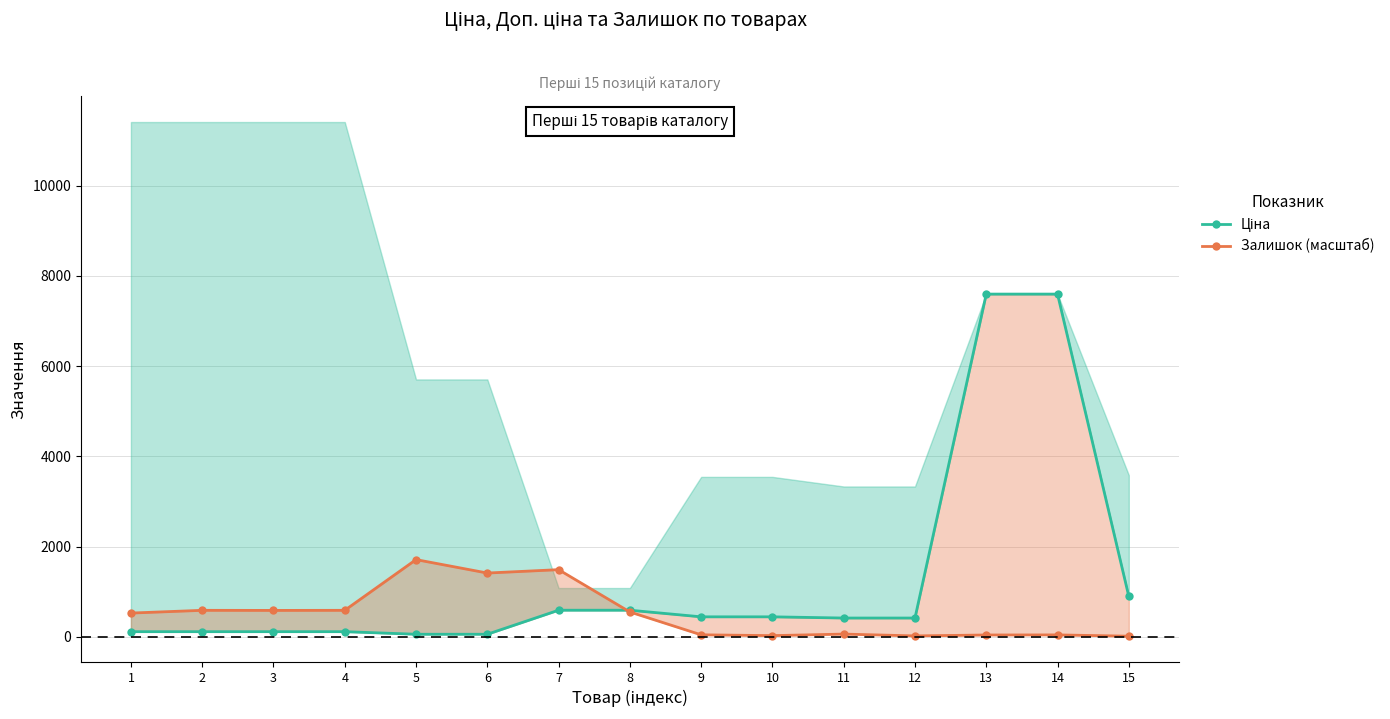

True or false: Ціна and Залишок (масштаб) intersect in this chart.

True